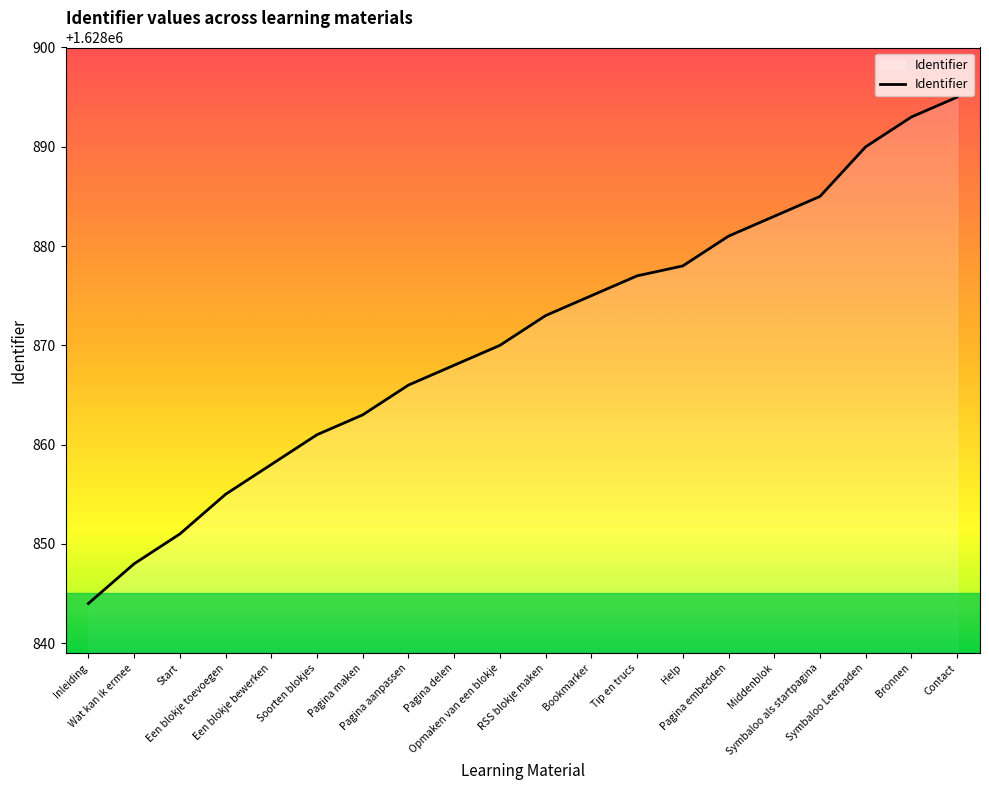

How many lines are shown in the chart?

1